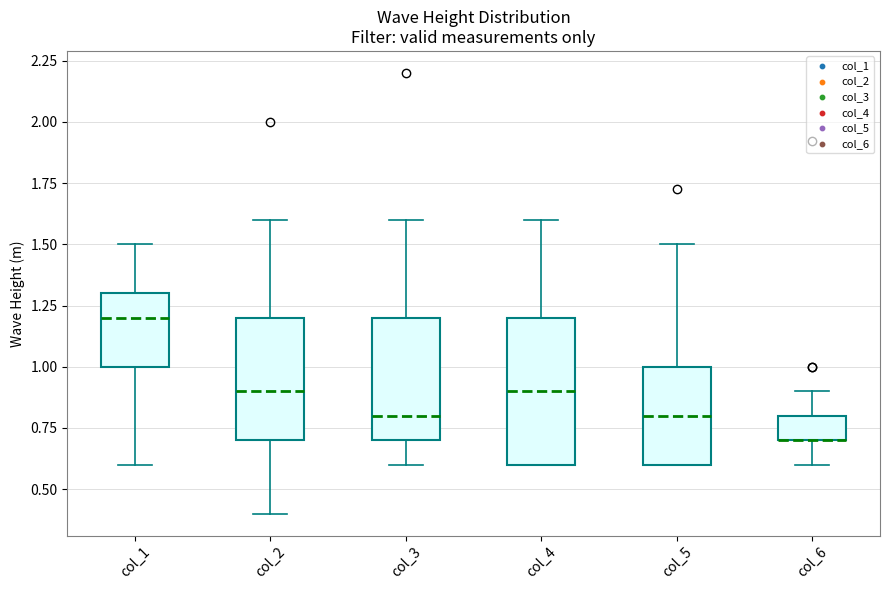

Which box is the tallest, from its lower edge to its upper edge?

col_4